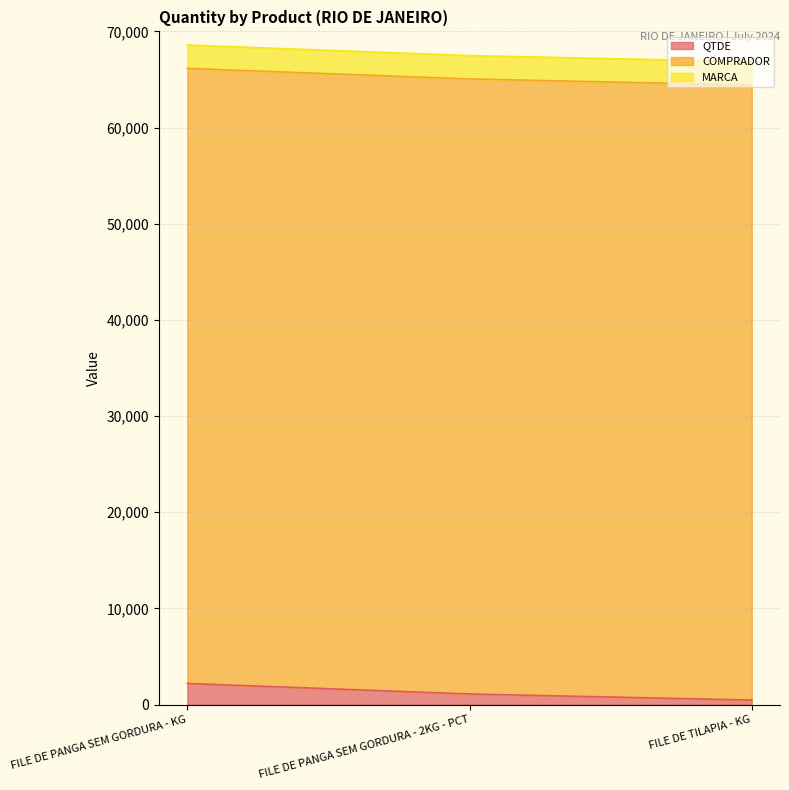

Reading left to right, extract all data points from this chart.

QTDE: 2197.0	1098.5	468.0
COMPRADOR: 63957.0	63957.0	63957.0
MARCA: 2430.0	2430.0	2430.0